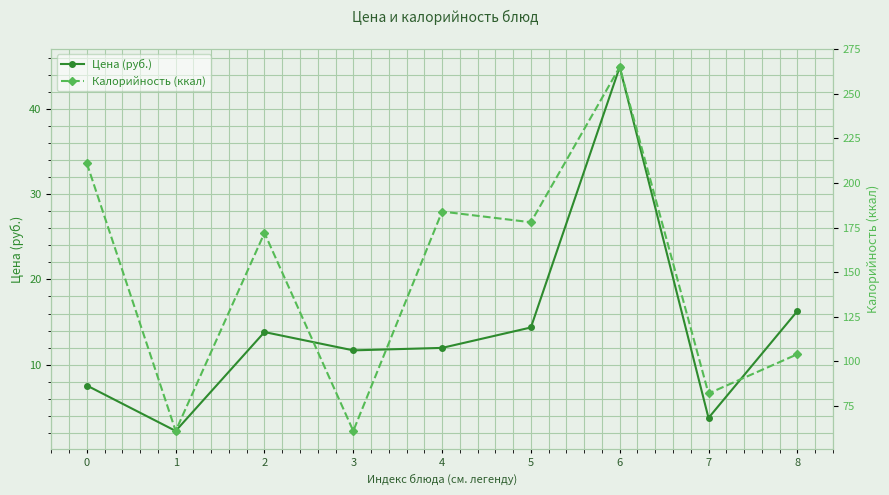

At which category does Калорийность (ккал) reach its first local peak?

2